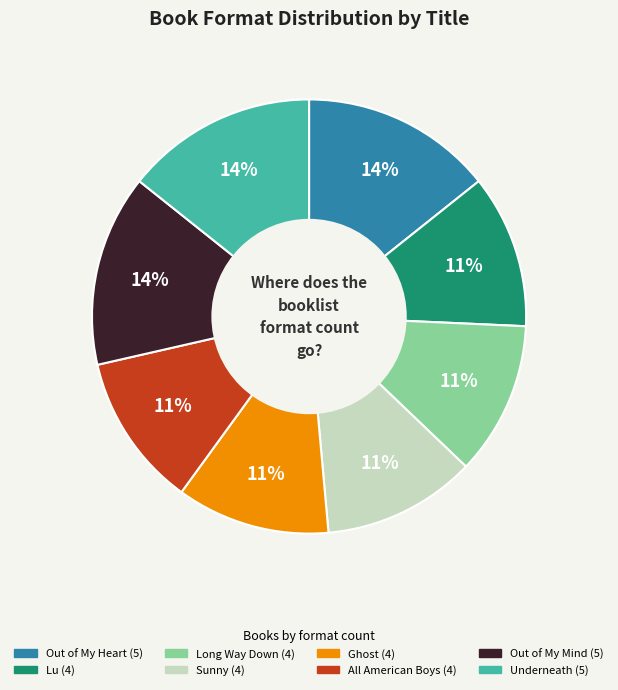

Is the sum of Out of My Mind and Underneath greater than half?

No